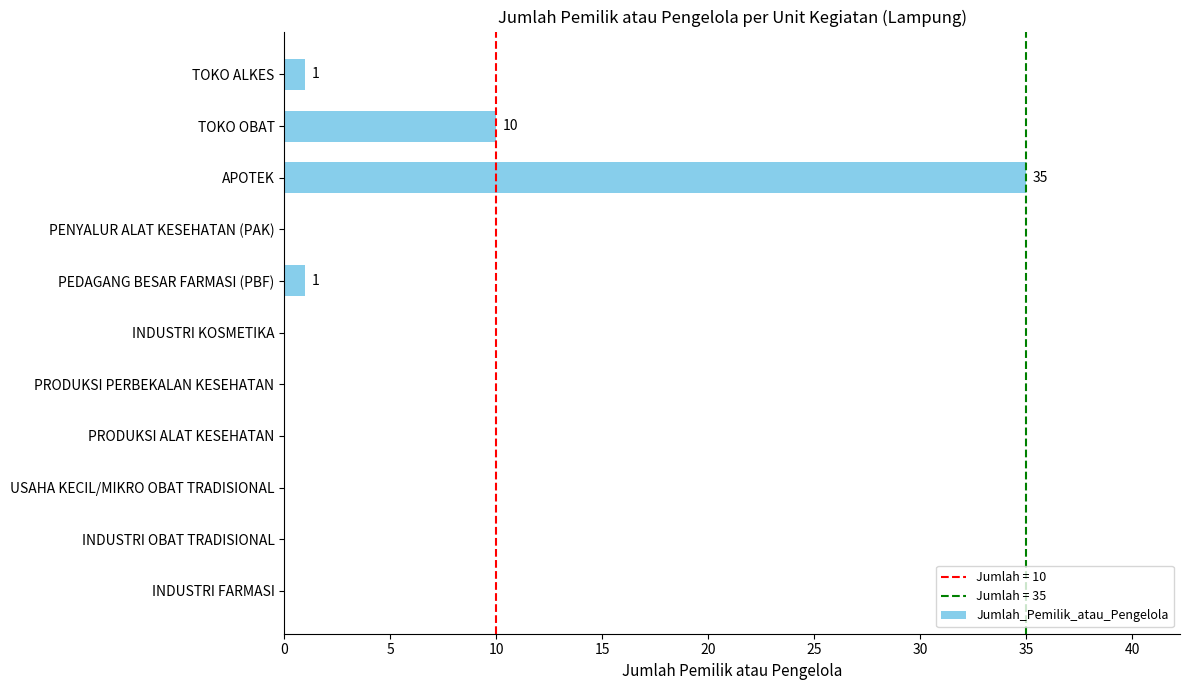

What is the sum of all values?

47